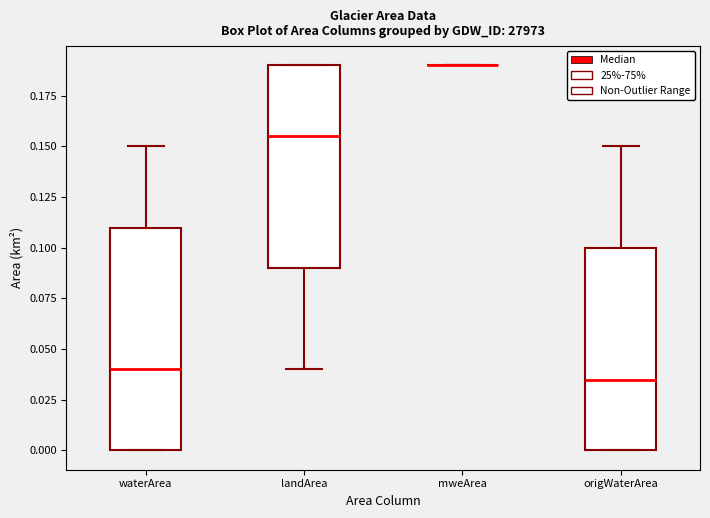

Reading left to right, read every box against the y-axis: the position of its median line, the range the box covers, and the ends of its whiskers. The values are not printed on the chart, so give them approximately, as read against the axis.

waterArea: median 0.040, box 0.000 to 0.110, whiskers 0.000 to 0.150
landArea: median 0.155, box 0.090 to 0.190, whiskers 0.040 to 0.190
mweArea: box collapsed to a line at 0.190, whiskers 0.190 to 0.190
origWaterArea: median 0.035, box 0.000 to 0.100, whiskers 0.000 to 0.150